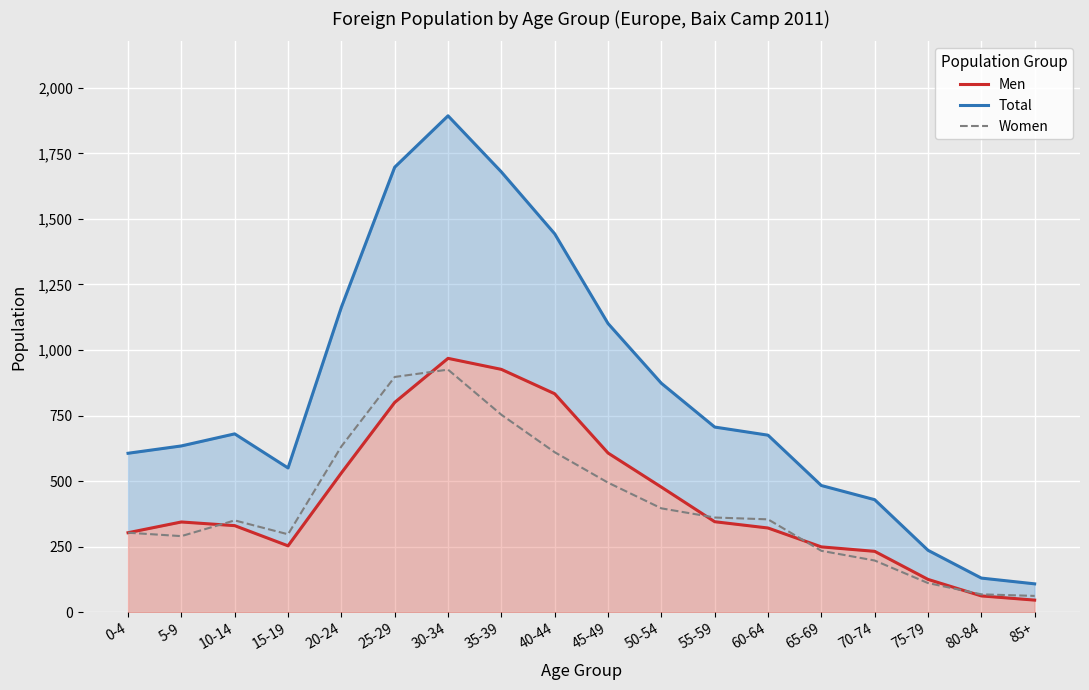

At 35-39, list the series in order from smallest to largest.

Women, Men, Total